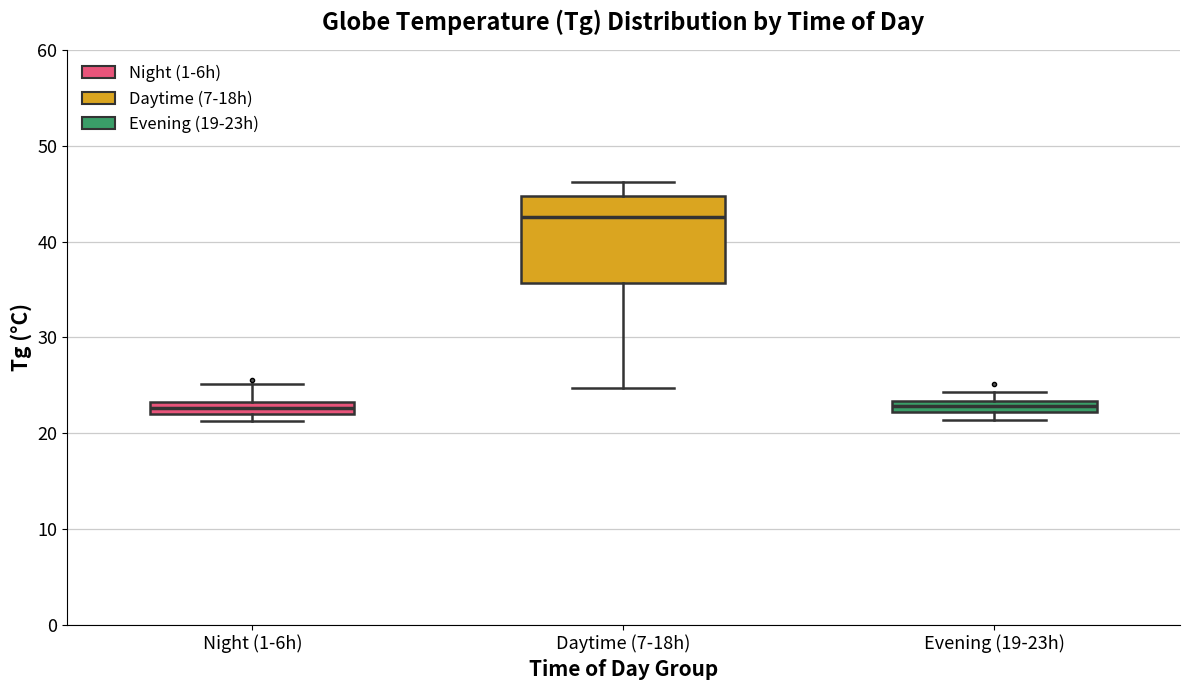

Which box has the highest median line?

Daytime (7-18h)